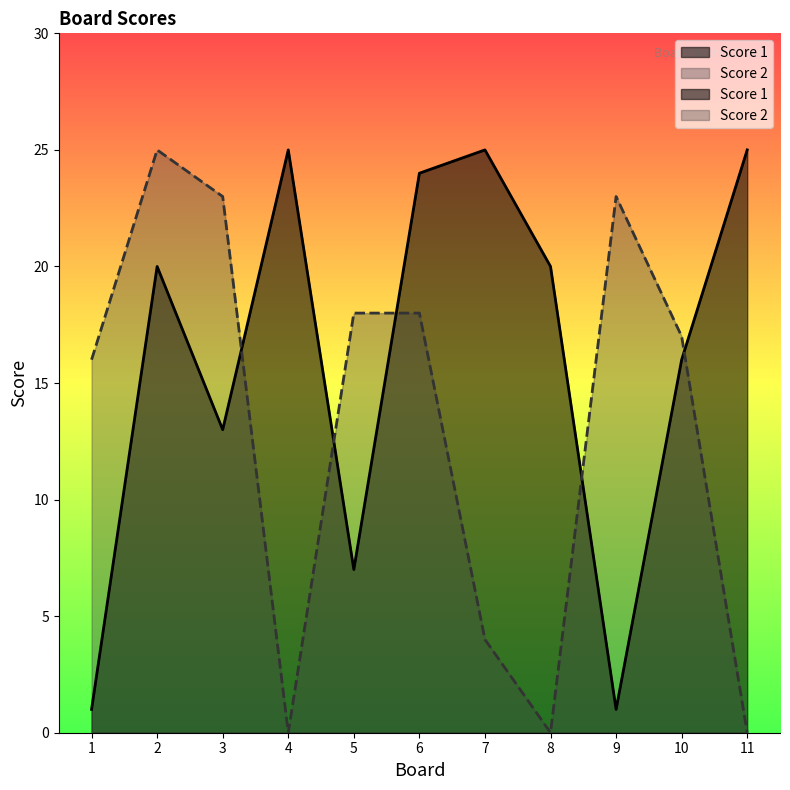

How many values in the Score 1 series are below 20?

5